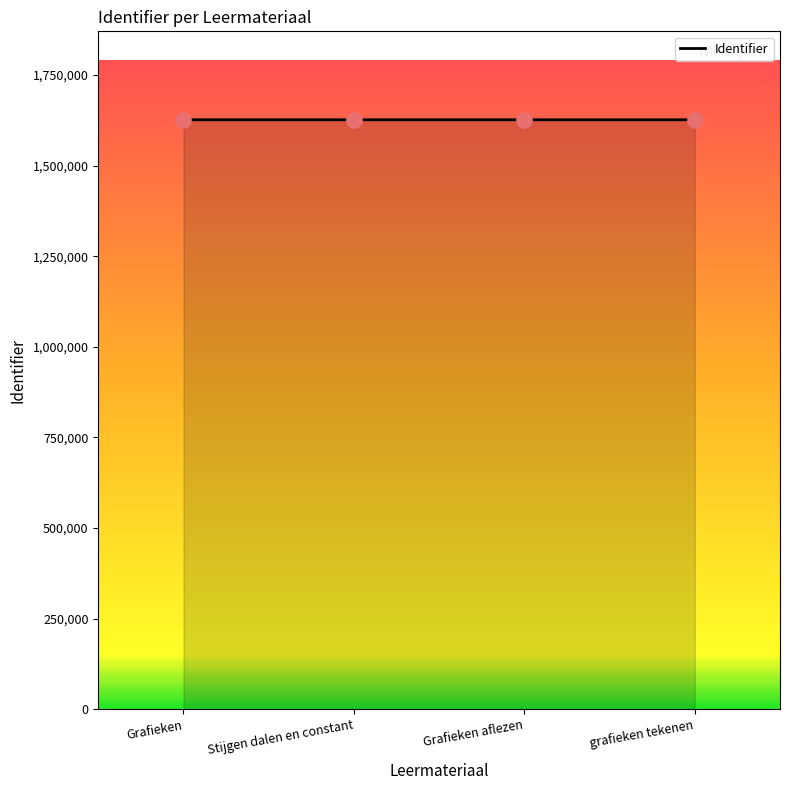

What is the change in value from Grafieken aflezen to grafieken tekenen?

+3